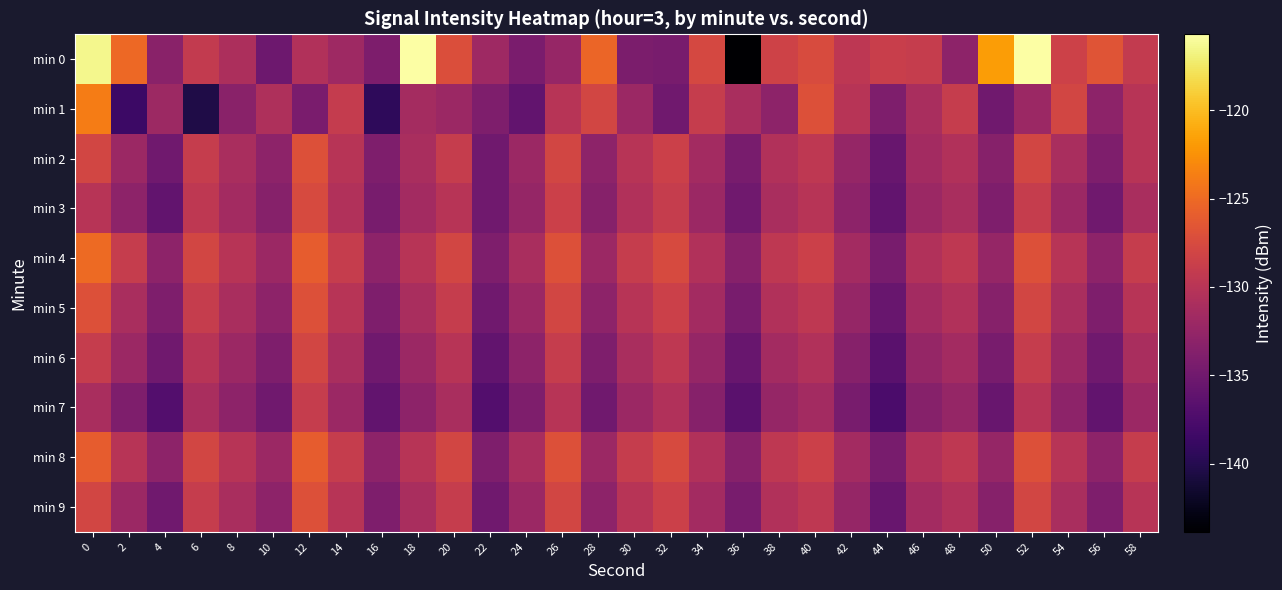

Reading left to right, what are all the values shown in this chart?

min 0: 0=-116.5	2=-125.1	4=-133.2	6=-129.1	8=-130.8	10=-135.2	12=-130.5	14=-131.8	16=-134.1	18=-115.7	20=-127.2	22=-131.8	24=-134.4	26=-132.3	28=-125.3	30=-134.2	32=-134.5	34=-127.7	36=-143.9	38=-128.3	40=-127.4	42=-129.6	44=-128.7	46=-129.0	48=-133.1	50=-121.8	52=-115.7	54=-128.4	56=-126.6	58=-129.2
min 1: 0=-123.7	2=-138.5	4=-132.0	6=-140.4	8=-133.2	10=-130.7	12=-134.3	14=-129.0	16=-139.4	18=-131.3	20=-132.0	22=-134.0	24=-136.0	26=-130.0	28=-128.0	30=-132.0	32=-135.0	34=-129.0	36=-131.0	38=-133.0	40=-127.0	42=-130.0	44=-134.0	46=-131.0	48=-129.0	50=-135.0	52=-132.0	54=-128.0	56=-133.0	58=-130.0
min 2: 0=-128.0	2=-132.0	4=-135.0	6=-129.0	8=-131.0	10=-133.0	12=-127.0	14=-130.0	16=-134.0	18=-131.0	20=-129.0	22=-135.0	24=-132.0	26=-128.0	28=-133.0	30=-130.0	32=-128.5	34=-131.5	36=-134.5	38=-130.5	40=-129.5	42=-132.5	44=-135.5	46=-131.5	48=-130.5	50=-133.5	52=-128.0	54=-131.0	56=-134.0	58=-130.0
min 3: 0=-130.0	2=-133.0	4=-136.0	6=-129.5	8=-131.5	10=-133.5	12=-127.5	14=-130.5	16=-134.5	18=-131.5	20=-130.0	22=-135.0	24=-132.5	26=-128.5	28=-133.5	30=-130.5	32=-129.0	34=-132.0	36=-135.0	38=-131.0	40=-130.0	42=-133.0	44=-136.0	46=-132.0	48=-131.0	50=-134.0	52=-129.0	54=-132.0	56=-135.0	58=-131.0
min 4: 0=-125.0	2=-129.0	4=-133.0	6=-128.0	8=-130.0	10=-132.0	12=-126.0	14=-129.0	16=-133.0	18=-130.0	20=-128.0	22=-134.0	24=-131.0	26=-127.0	28=-132.0	30=-129.0	32=-127.5	34=-130.5	36=-133.5	38=-129.5	40=-128.5	42=-131.5	44=-134.5	46=-130.5	48=-129.5	50=-132.5	52=-127.0	54=-130.0	56=-133.0	58=-129.0
min 5: 0=-127.0	2=-131.0	4=-134.0	6=-129.0	8=-131.0	10=-133.0	12=-127.0	14=-130.0	16=-134.0	18=-131.0	20=-129.0	22=-135.0	24=-132.0	26=-128.0	28=-133.0	30=-130.0	32=-128.5	34=-131.5	36=-134.5	38=-130.5	40=-129.5	42=-132.5	44=-135.5	46=-131.5	48=-130.5	50=-133.5	52=-128.0	54=-131.0	56=-134.0	58=-130.0
min 6: 0=-129.0	2=-132.0	4=-135.0	6=-130.0	8=-132.0	10=-134.0	12=-128.0	14=-131.0	16=-135.0	18=-132.0	20=-130.0	22=-136.0	24=-133.0	26=-129.0	28=-134.0	30=-131.0	32=-129.5	34=-132.5	36=-135.5	38=-131.5	40=-130.5	42=-133.5	44=-136.5	46=-132.5	48=-131.5	50=-134.5	52=-129.0	54=-132.0	56=-135.0	58=-131.0
min 7: 0=-131.0	2=-134.0	4=-137.0	6=-131.0	8=-133.0	10=-135.0	12=-129.0	14=-132.0	16=-136.0	18=-133.0	20=-131.0	22=-137.0	24=-134.0	26=-130.0	28=-135.0	30=-132.0	32=-130.5	34=-133.5	36=-136.5	38=-132.5	40=-131.5	42=-134.5	44=-137.5	46=-133.5	48=-132.5	50=-135.5	52=-130.0	54=-133.0	56=-136.0	58=-132.0
min 8: 0=-126.0	2=-130.0	4=-133.0	6=-128.0	8=-130.0	10=-132.0	12=-126.0	14=-129.0	16=-133.0	18=-130.0	20=-128.0	22=-134.0	24=-131.0	26=-127.0	28=-132.0	30=-129.0	32=-127.5	34=-130.5	36=-133.5	38=-129.5	40=-128.5	42=-131.5	44=-134.5	46=-130.5	48=-129.5	50=-132.5	52=-127.0	54=-130.0	56=-133.0	58=-129.0
min 9: 0=-128.0	2=-132.0	4=-135.0	6=-129.0	8=-131.0	10=-133.0	12=-127.0	14=-130.0	16=-134.0	18=-131.0	20=-129.0	22=-135.0	24=-132.0	26=-128.0	28=-133.0	30=-130.0	32=-128.5	34=-131.5	36=-134.5	38=-130.5	40=-129.5	42=-132.5	44=-135.5	46=-131.5	48=-130.5	50=-133.5	52=-128.0	54=-131.0	56=-134.0	58=-130.0